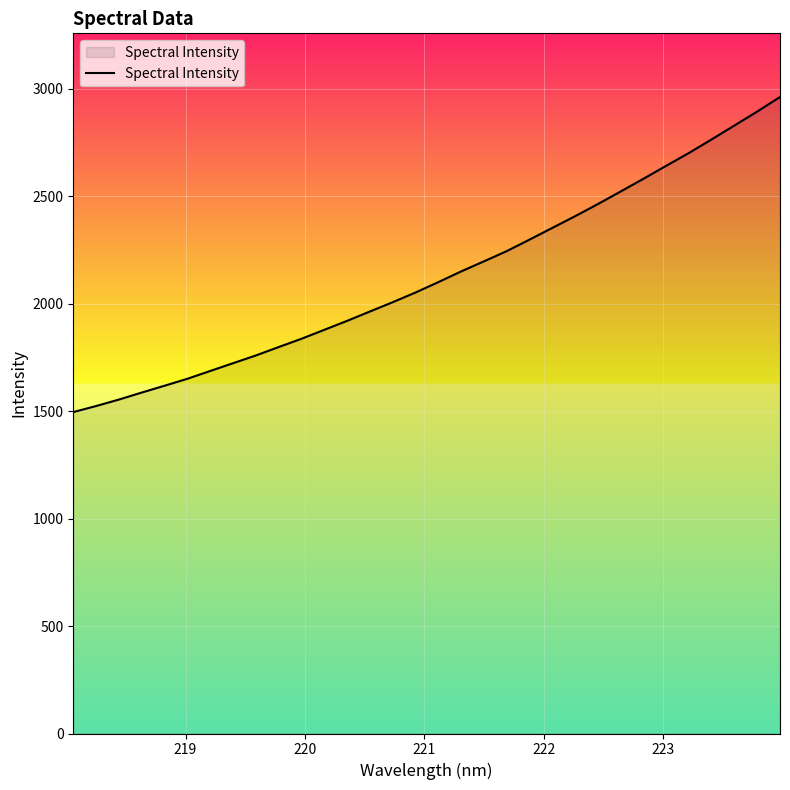

What is the difference between the maximum and minimum values?

1466.2